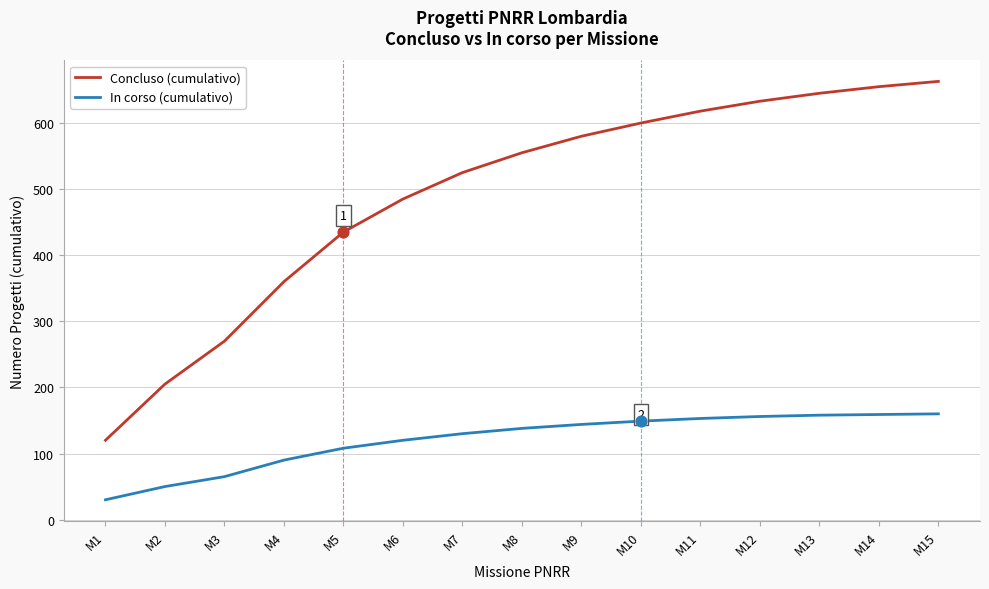

What is the difference between the highest and lowest values at M13?

487